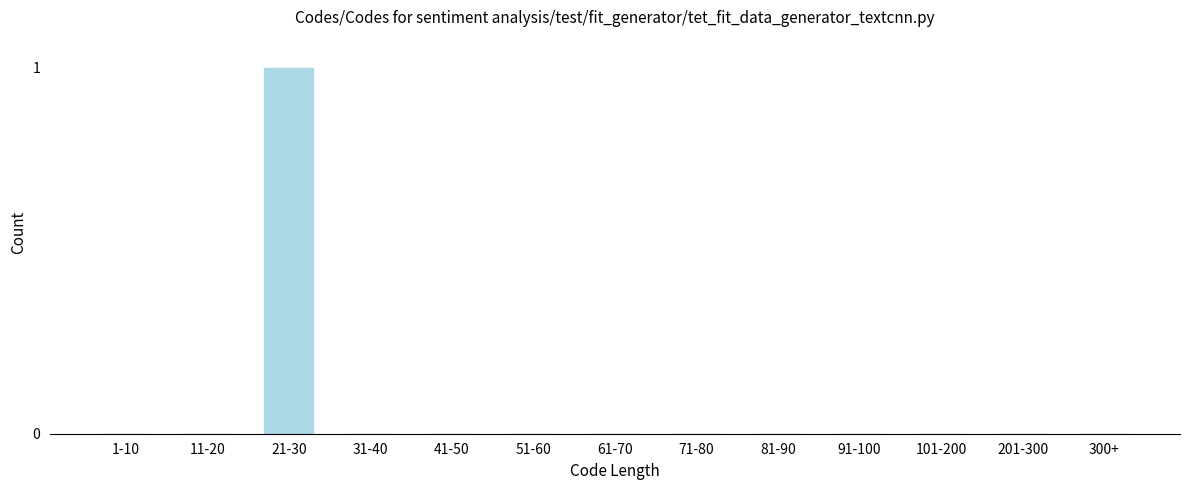

Reading left to right, list all the values displayed in this chart.

1-10=0	11-20=0	21-30=1	31-40=0	41-50=0	51-60=0	61-70=0	71-80=0	81-90=0	91-100=0	101-200=0	201-300=0	300+=0